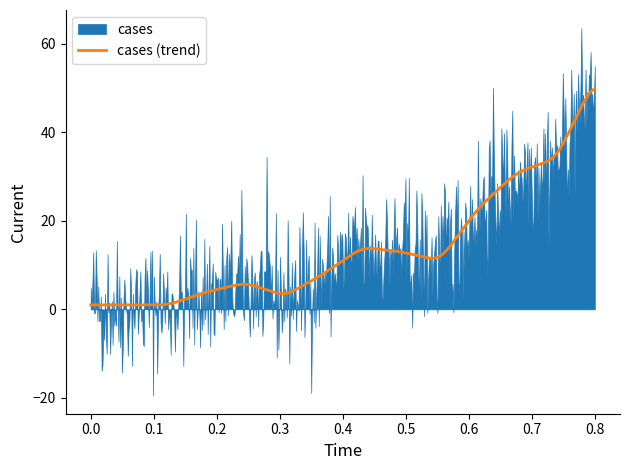

Is it true that the value at 2020-03-09 is 7?

False